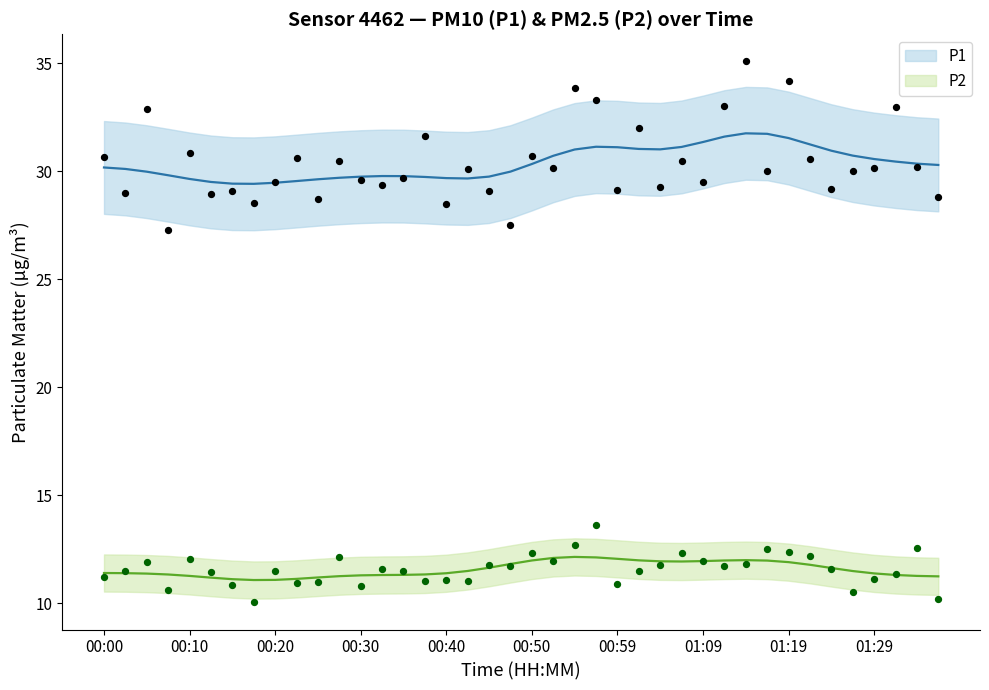

What is the total value across all series at 00:05?

44.8